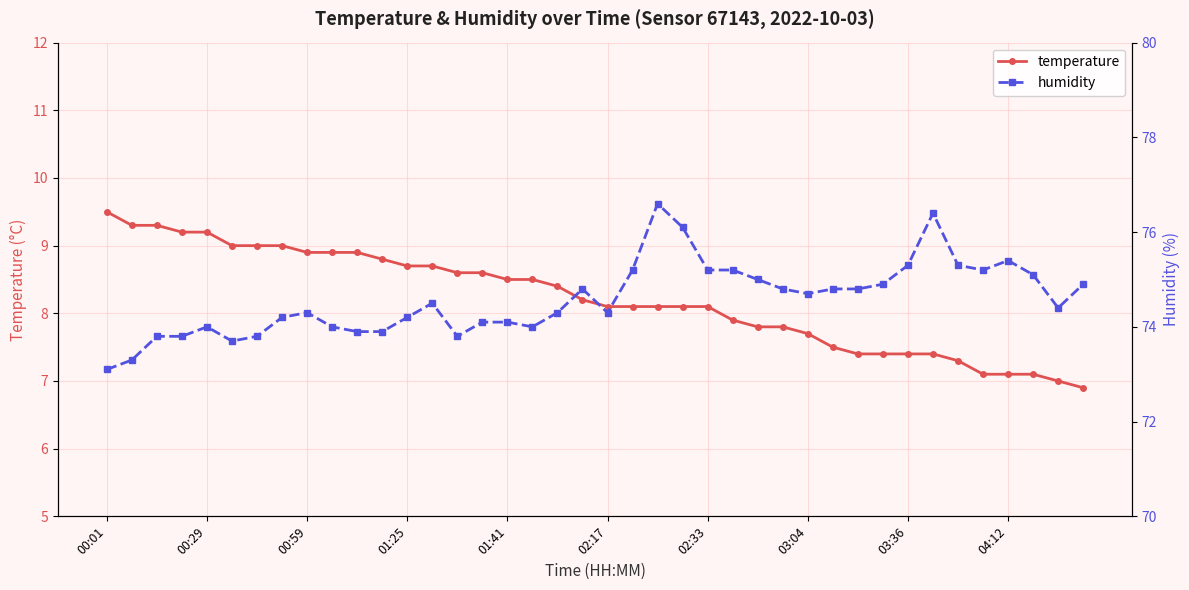

At which label does temperature reach its peak?

00:01